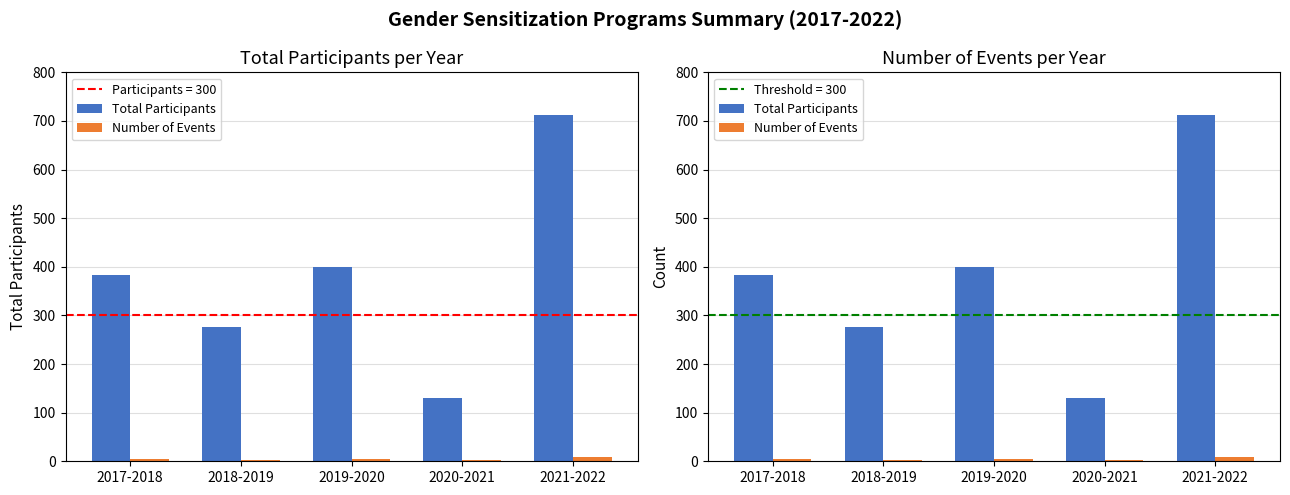

How many categories are shown in the chart?

5